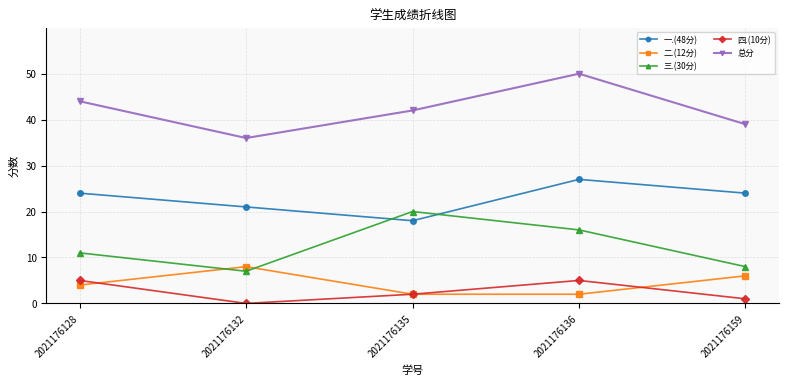

True or false: 二.(12分) has more than 2 points higher than both neighbors.

False